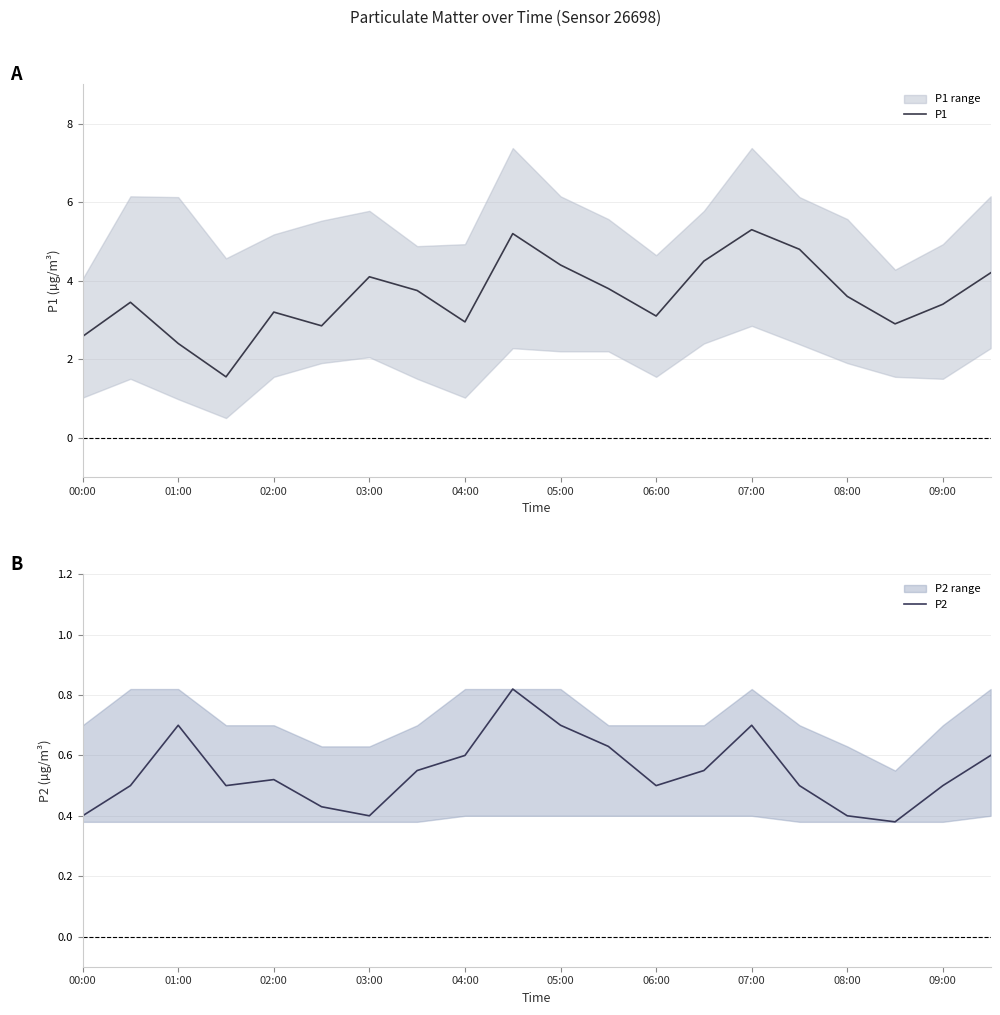

True or false: P1 has a value of 7.9 at 07:00.

False